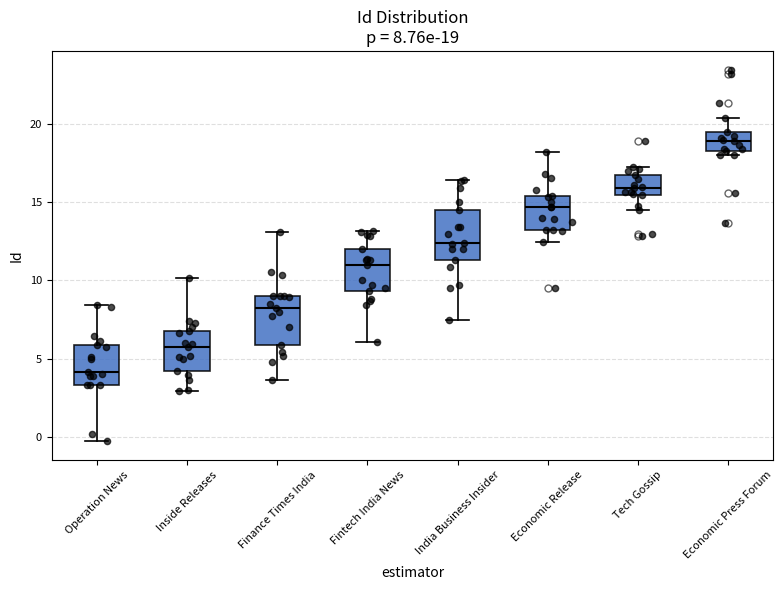

Which box's median line is the highest?

Economic Press Forum